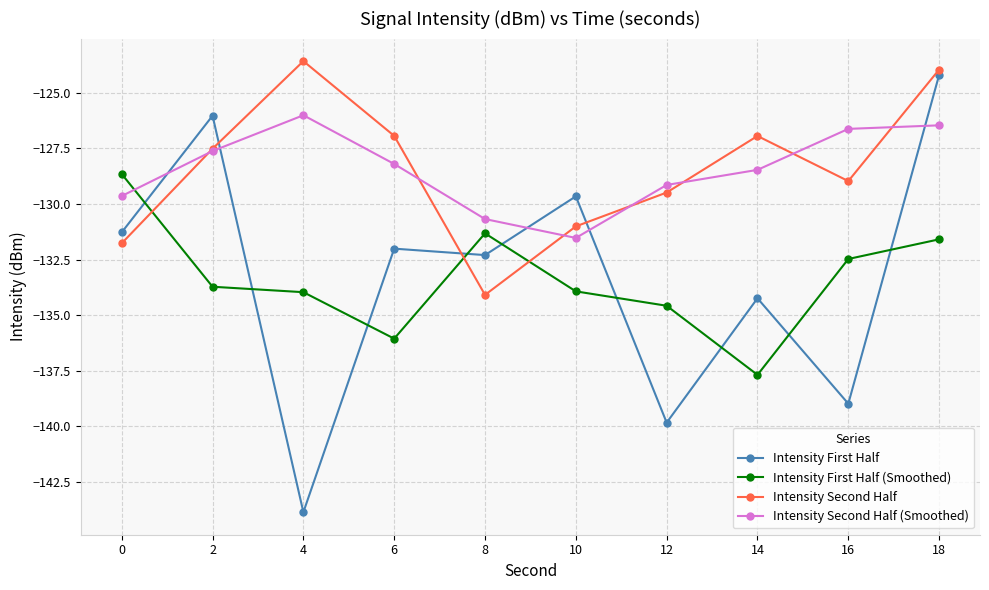

Which category has the lowest value in the Intensity Second Half (Smoothed) series?

10